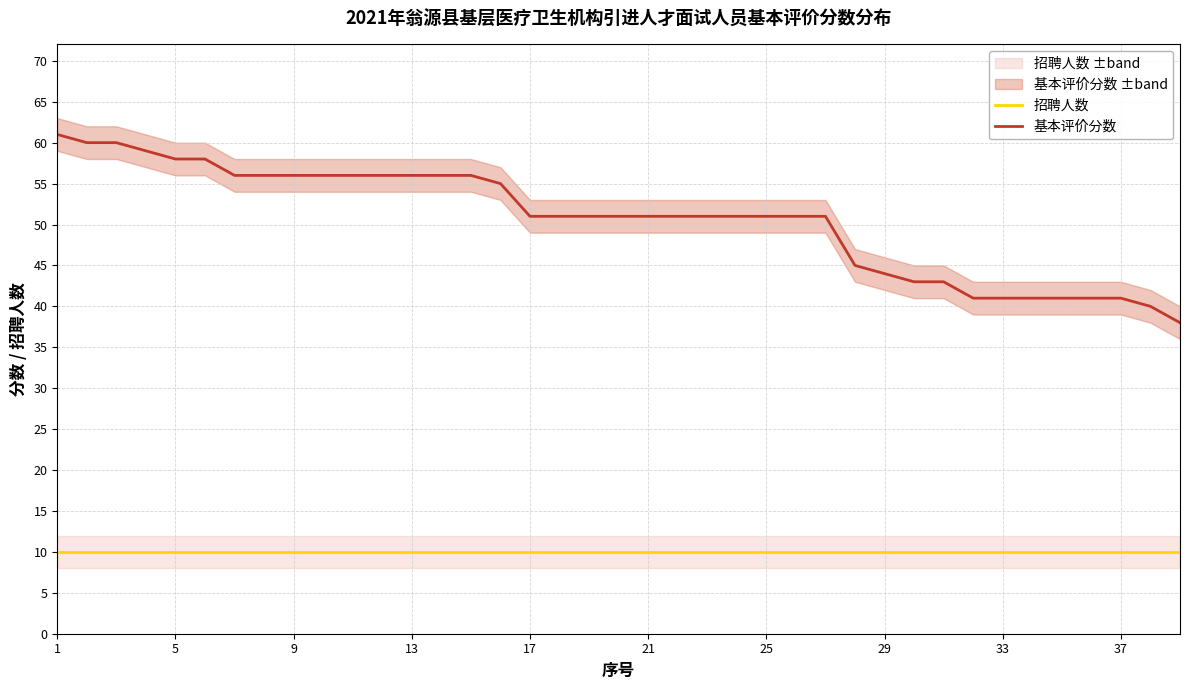

What is the minimum value shown in the chart?

10